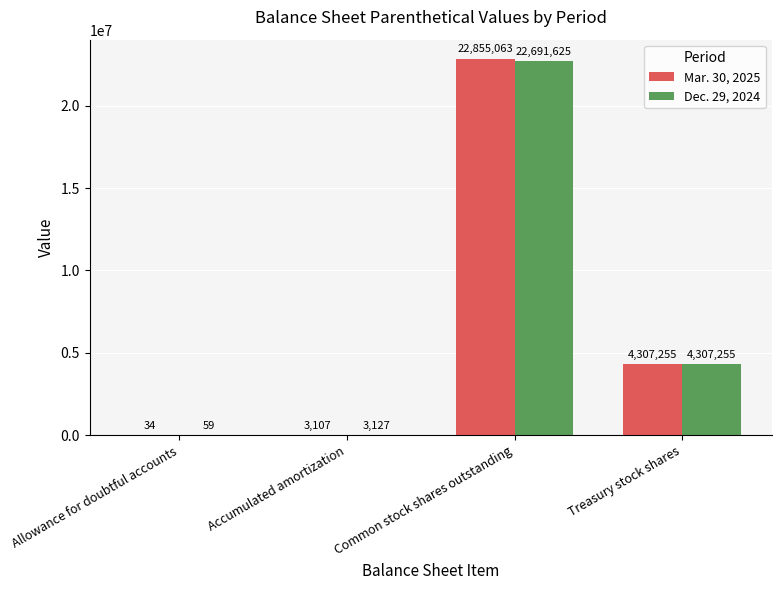

The Dec. 29, 2024 series shows 22691625 at Common stock shares outstanding. True or false?

True